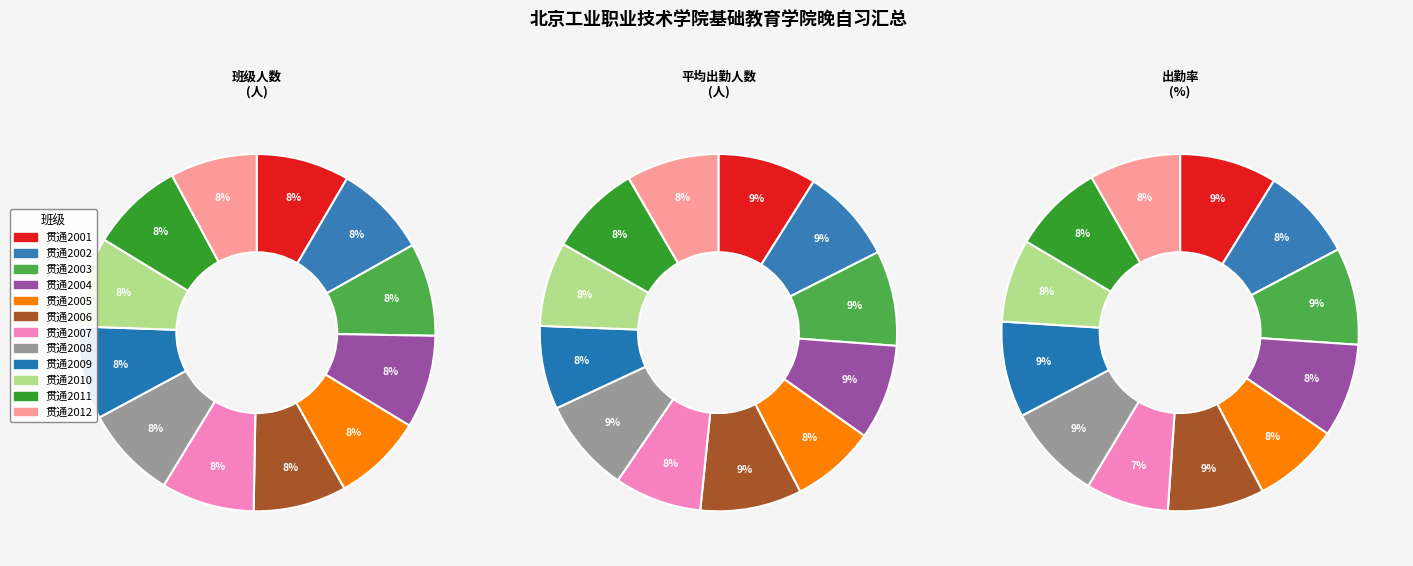

To the nearest percent, what is the difference between the largest and smallest slice percentages?

2%